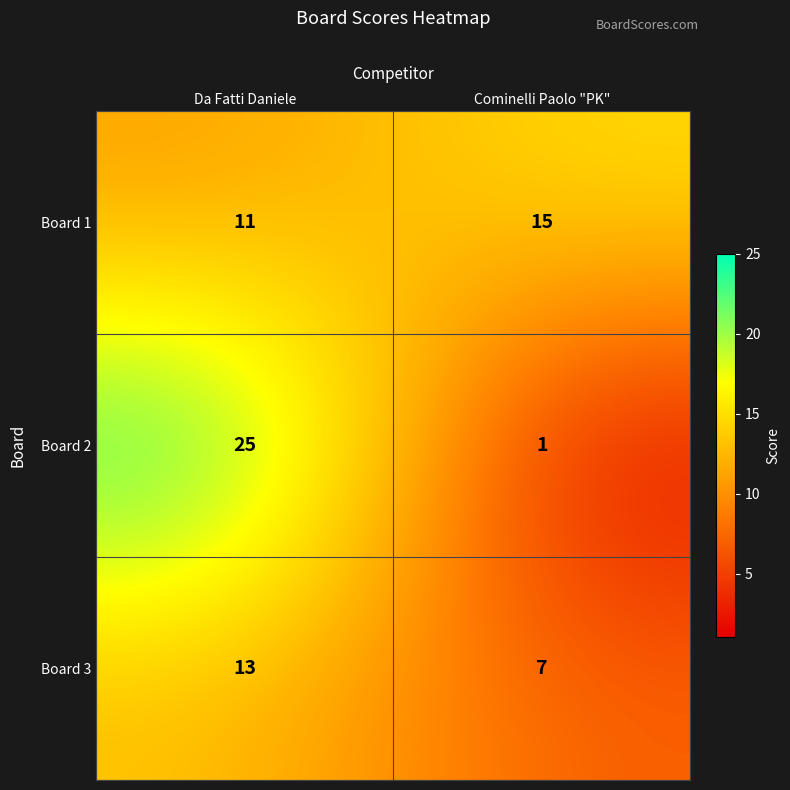

Is the value of Board 1 at Cominelli Paolo "PK" greater than the value of Board 2 at Da Fatti Daniele?

No